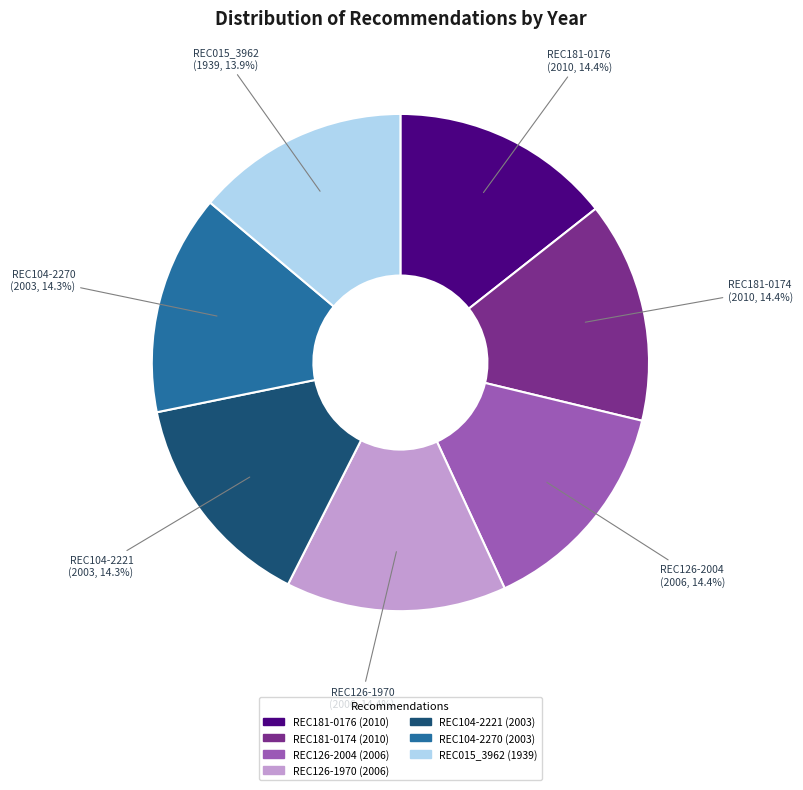

To the nearest percent, what portion does REC181-0174 represent?

14%